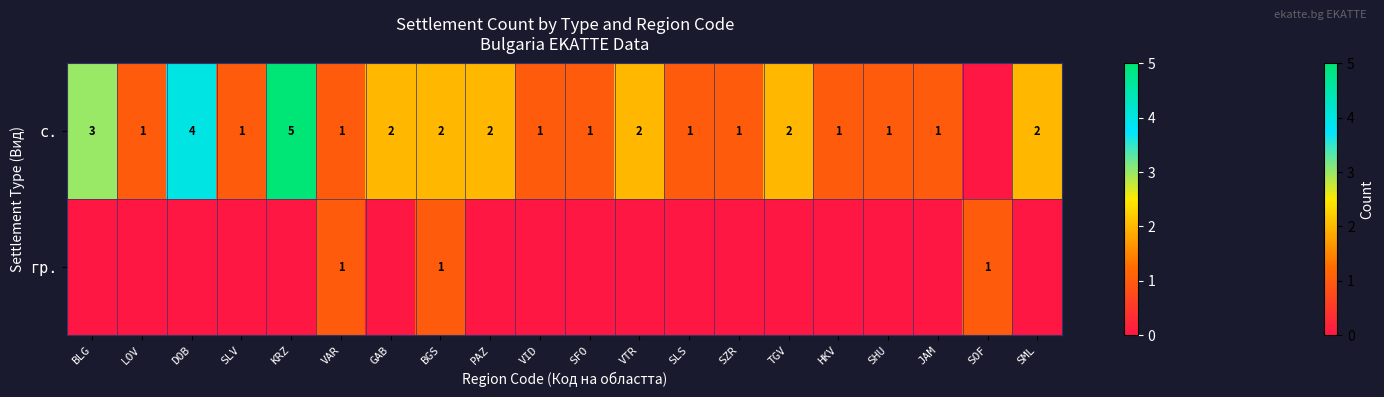

What is the sum of the с. values at SML and KRZ?

7